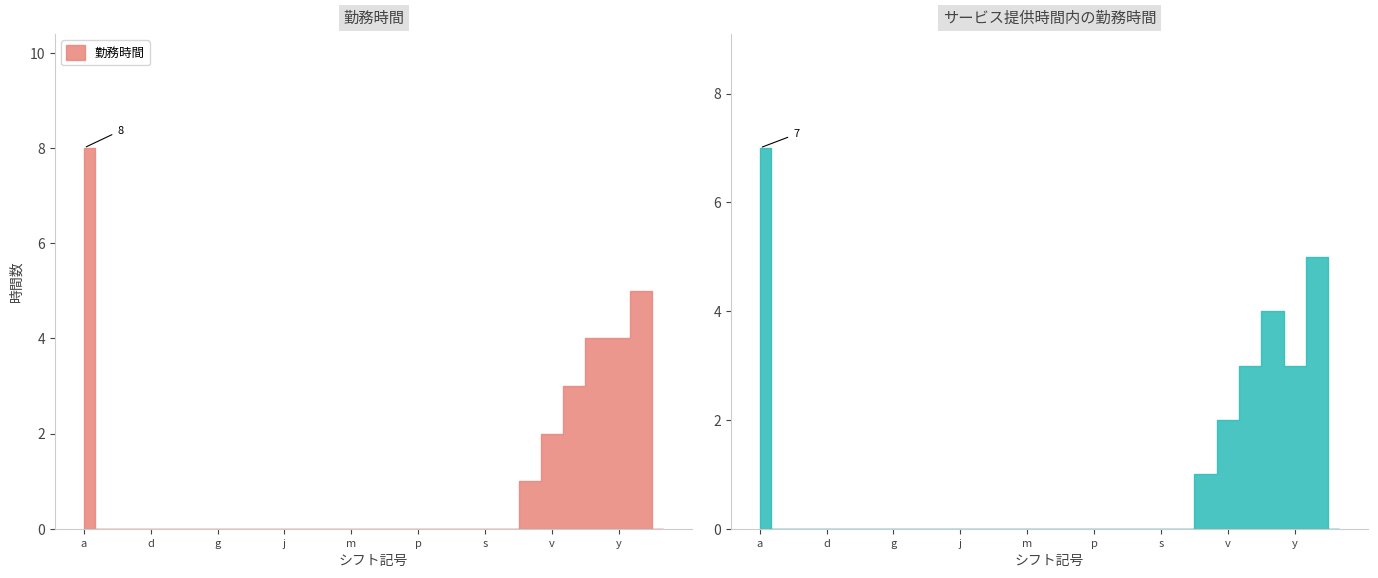

How many positive values does the 勤務時間 series have?

7